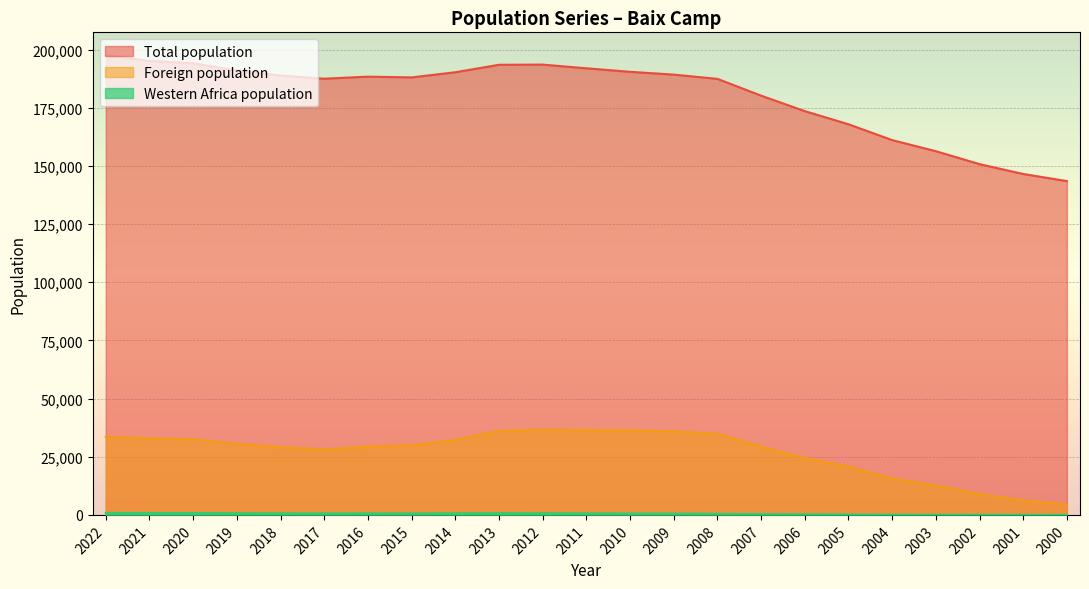

True or false: Foreign population and Western Africa population intersect in this chart.

False